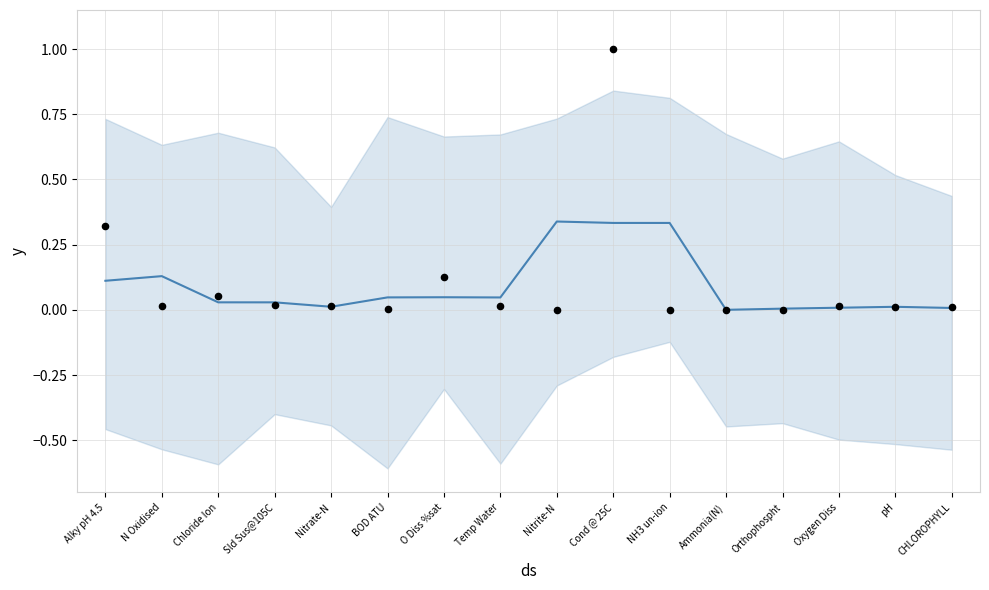

Which series reaches the minimum Y coordinate?

result (normalized)